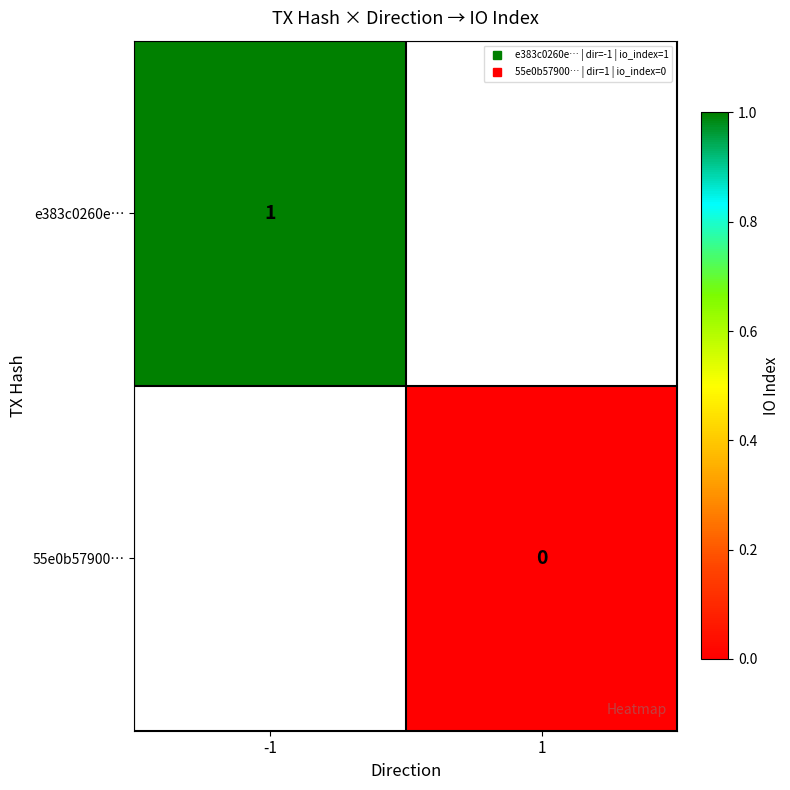

Which series has the largest range (max minus min)?

e383c0260e…